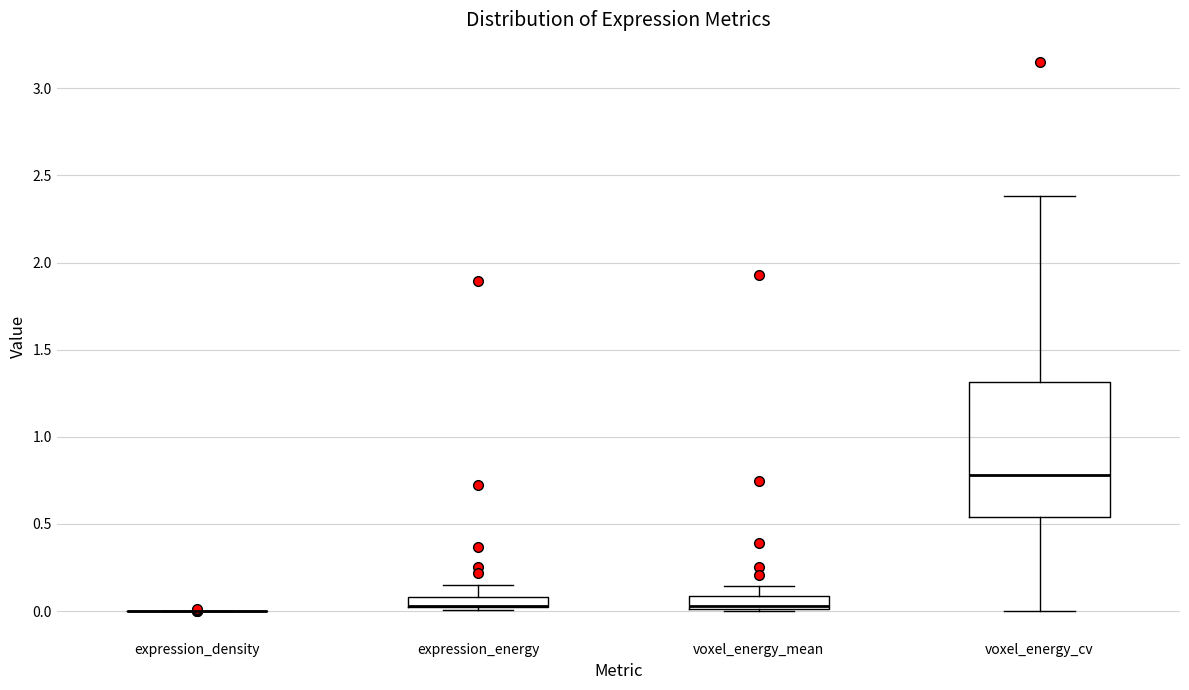

Comparing the boxes themselves (not the whiskers), which one is the tallest?

voxel_energy_cv